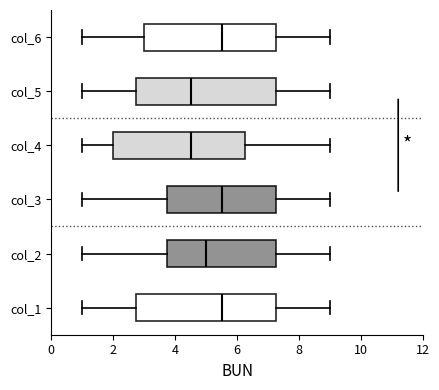

Where does the median line of the box for col_3 sit on the x-axis? The values are not printed on the chart, so give them approximately, as read against the axis.

5.6